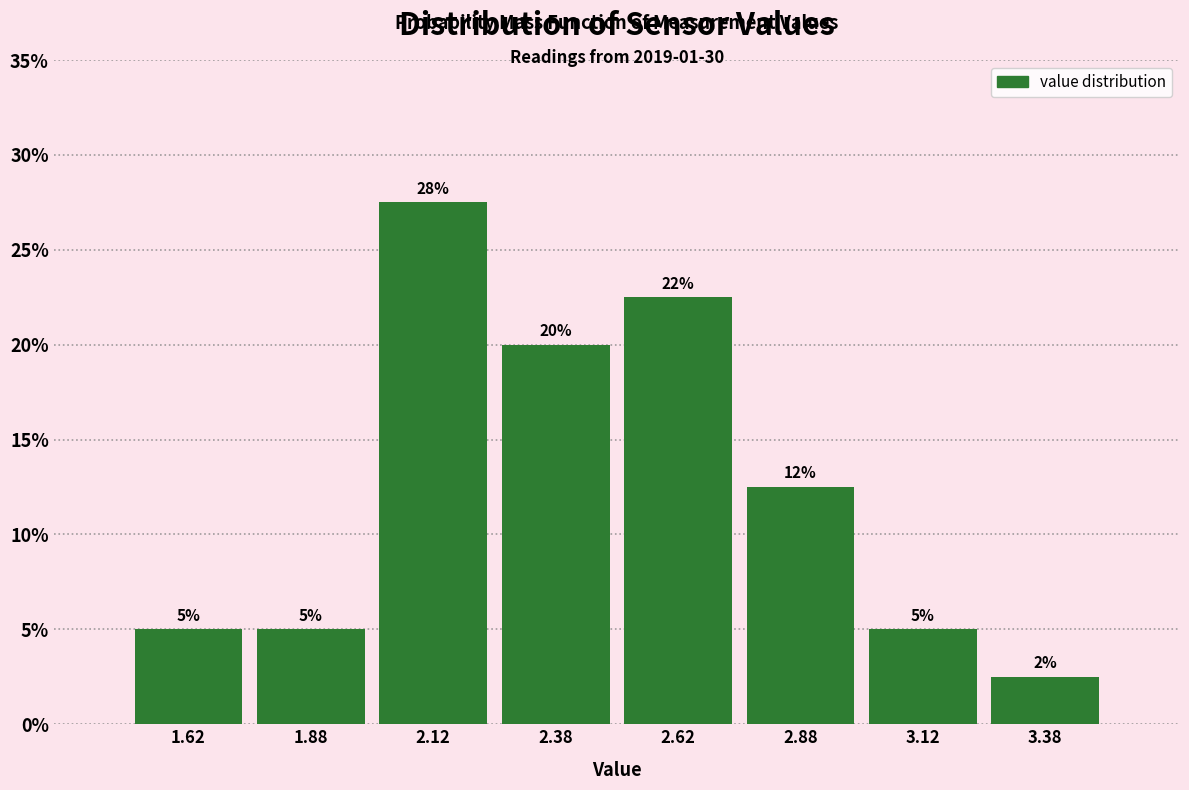

Over which range of the x-axis is the bar tallest?

2.00 to 2.25